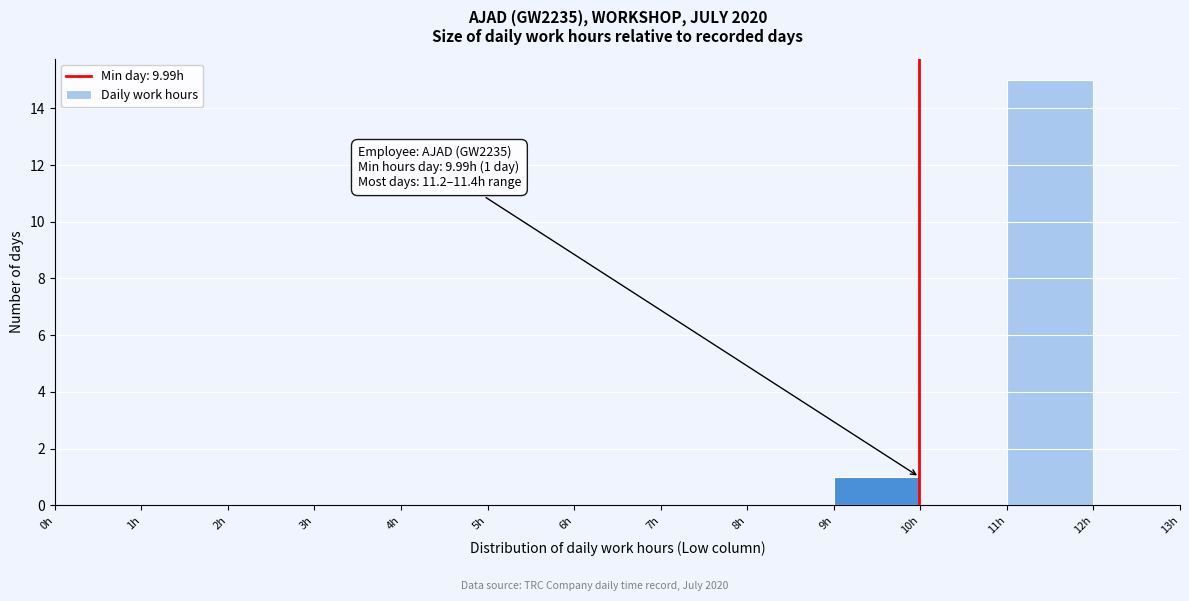

Which range on the x-axis has the tallest bar?

11 to 12